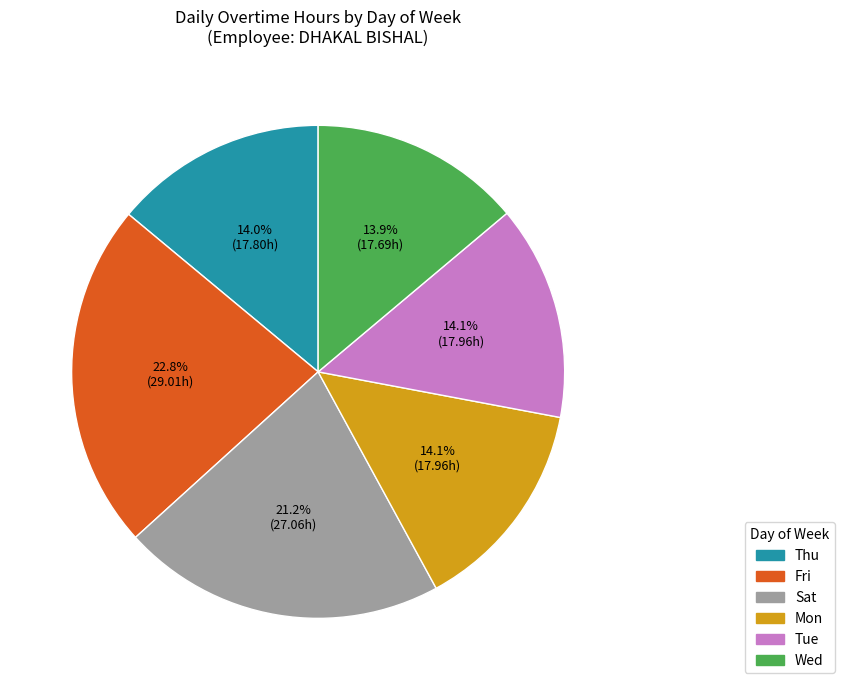

How many slices are in this pie chart?

6